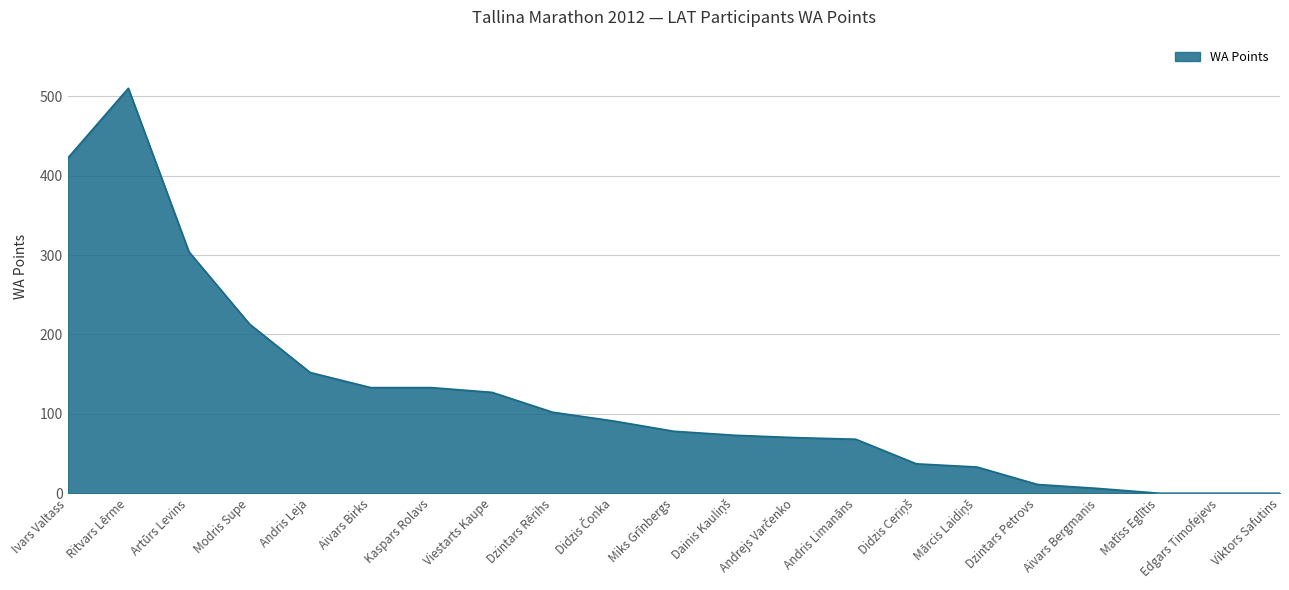

The chart shows a value of 116 at Andris Limanāns. True or false?

False